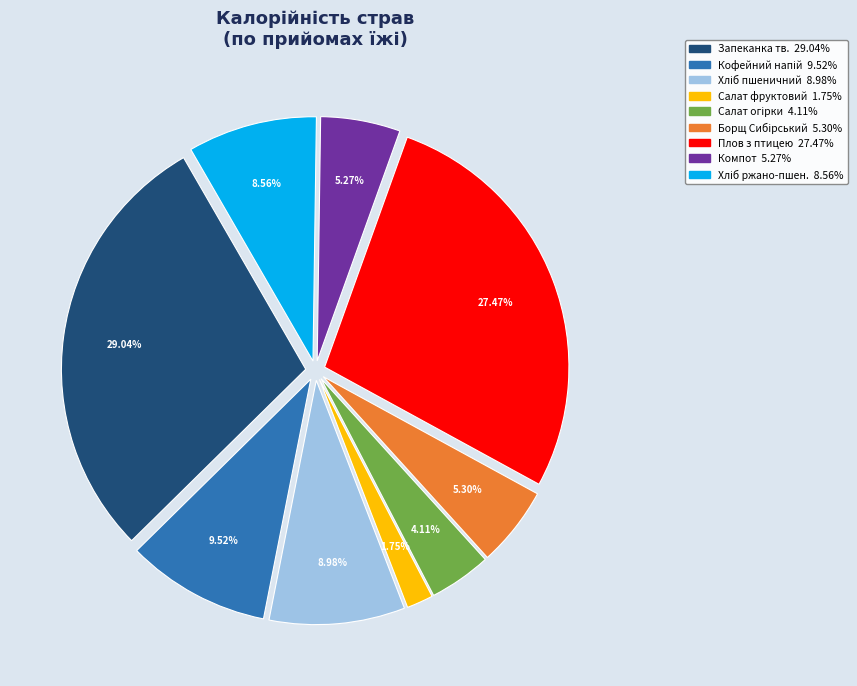

To the nearest percent, what is the difference between the largest and smallest slice percentages?

27%